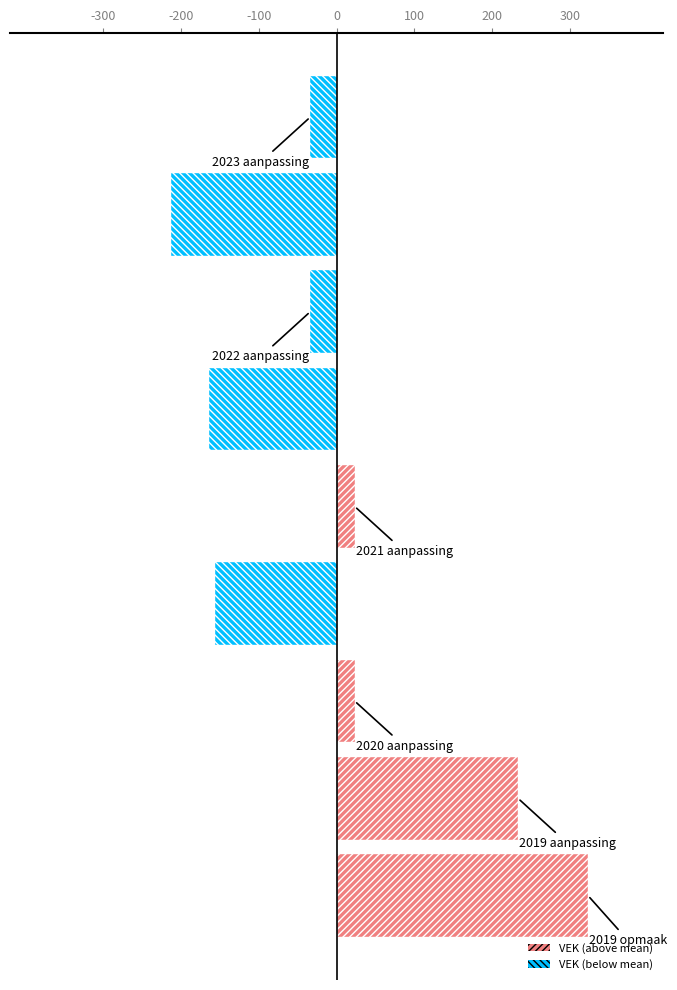

What is the value of the 8th bar from the top?

233